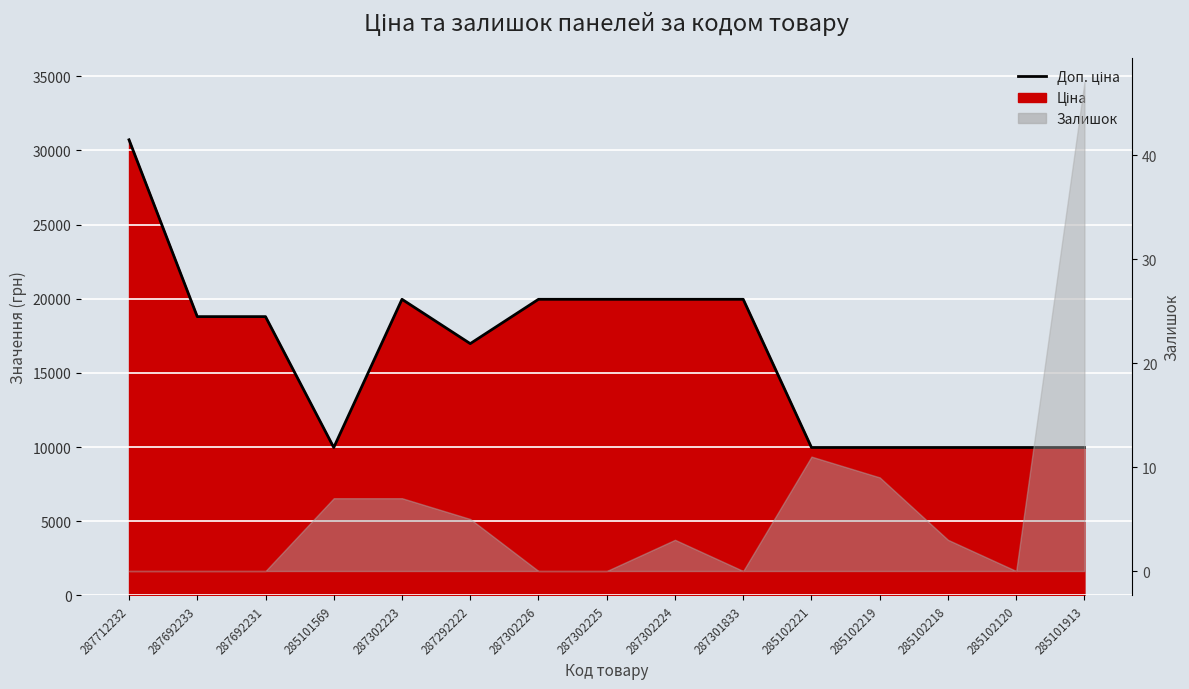

True or false: the data shows 9975.0 at 285101569.

True